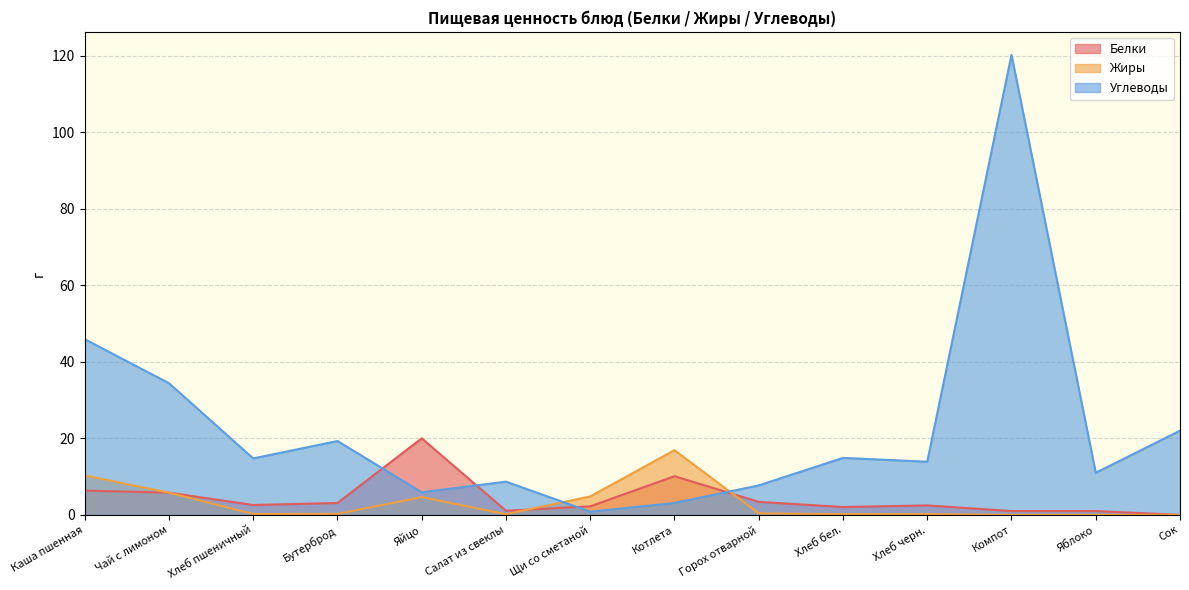

At which category does Белки reach its first local valley?

Хлеб пшеничный